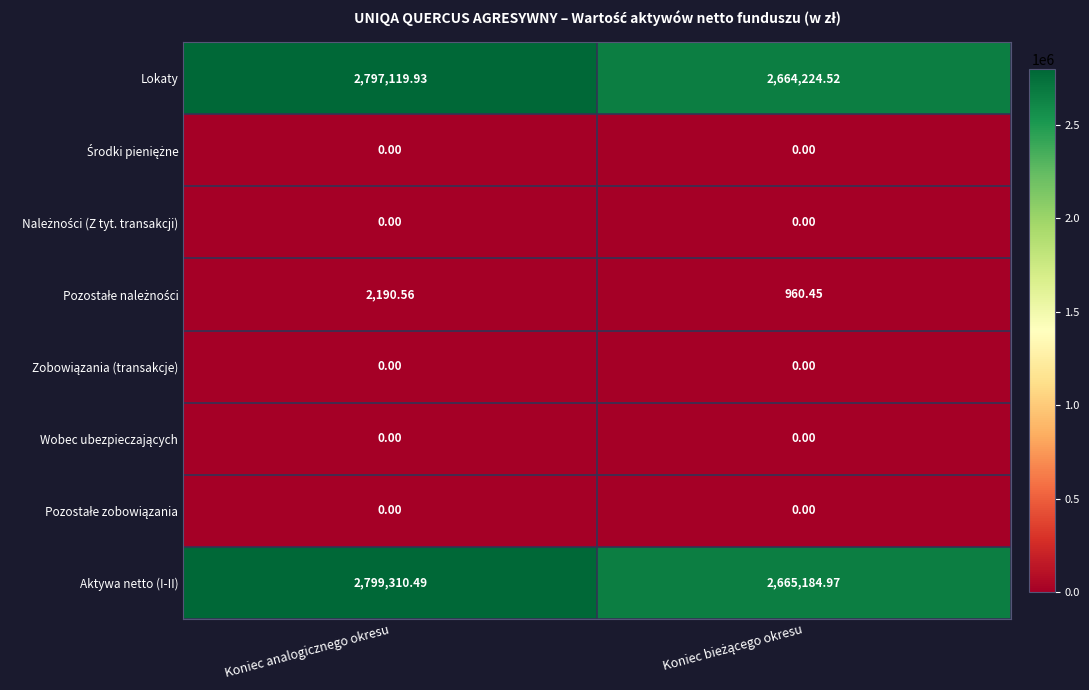

What is the maximum value shown in the chart?

2799310.5